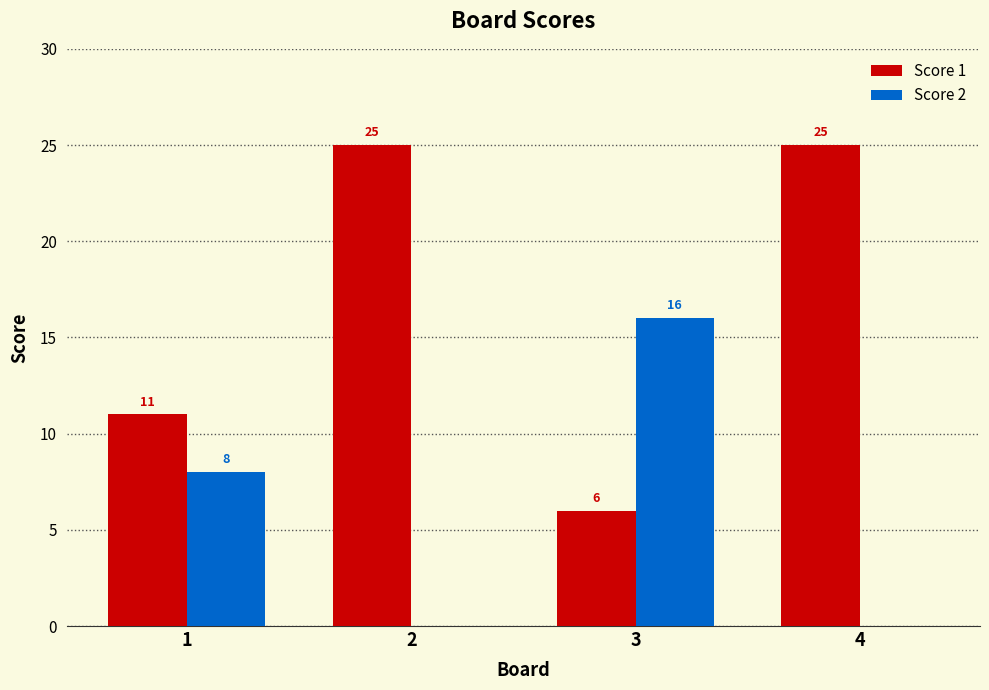

Is it true that Score 2 equals -8 at 2?

False